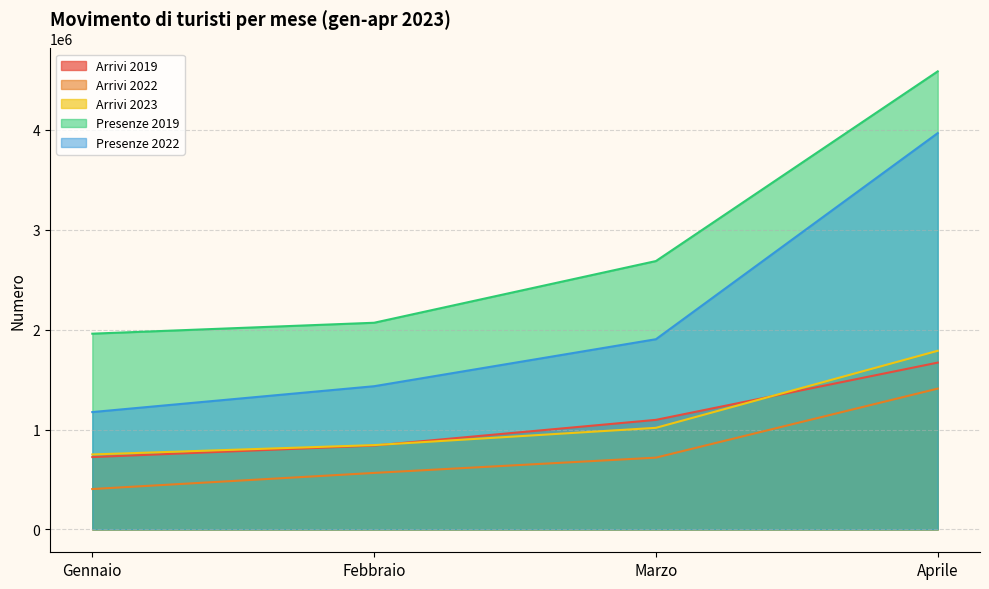

Is it true that Presenze 2019 equals 2686842 at Marzo?

True